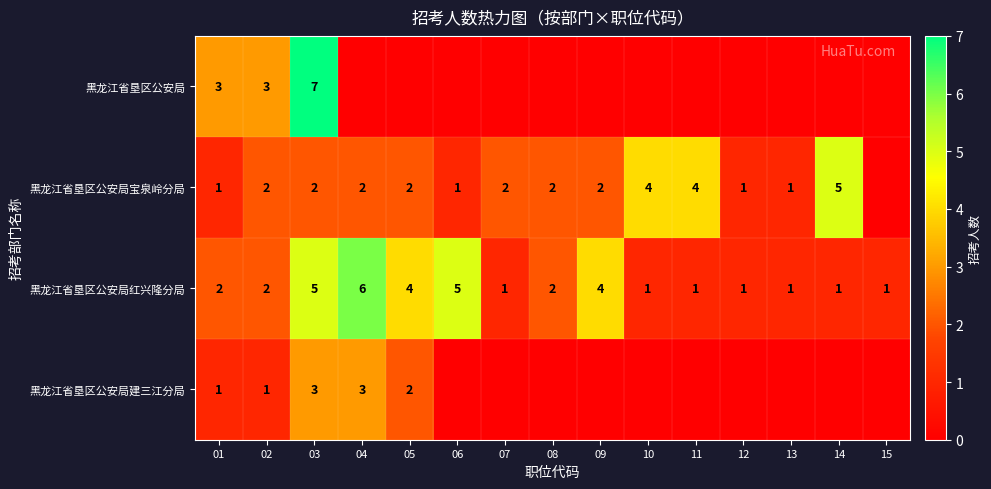

What is the sum of the 黑龙江省垦区公安局红兴隆分局 values at 07 and 02?

3